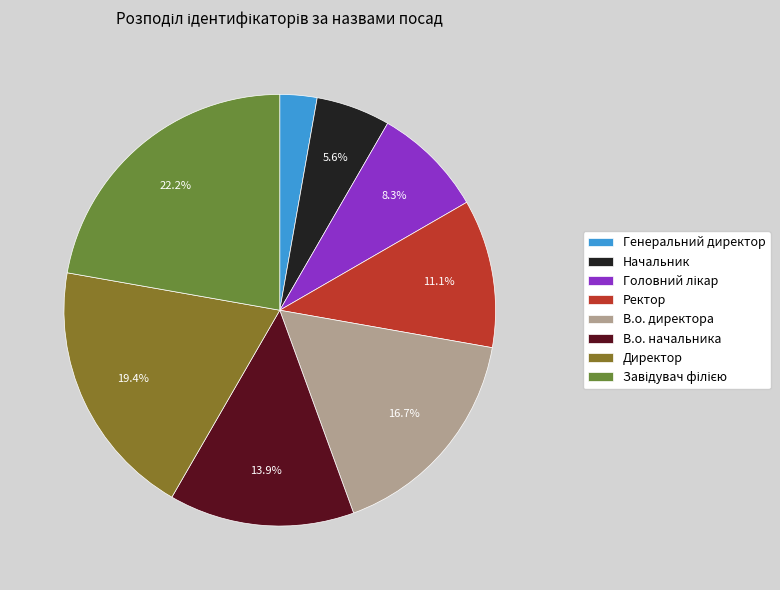

What percentage is the Генеральний директор slice, to the nearest percent?

3%